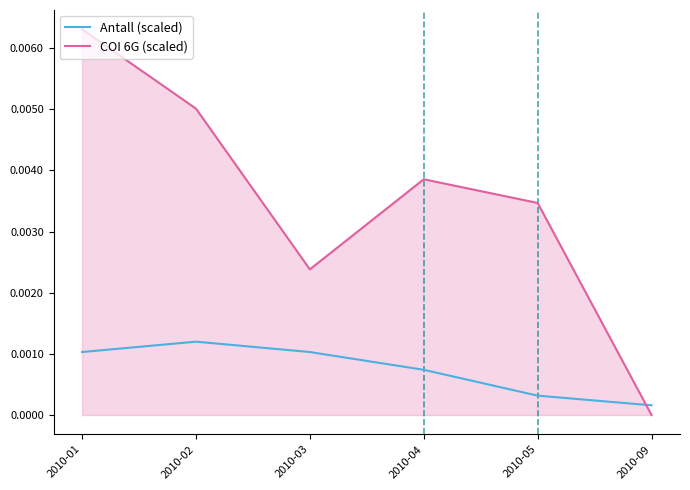

Count the number of categories in the chart.

6